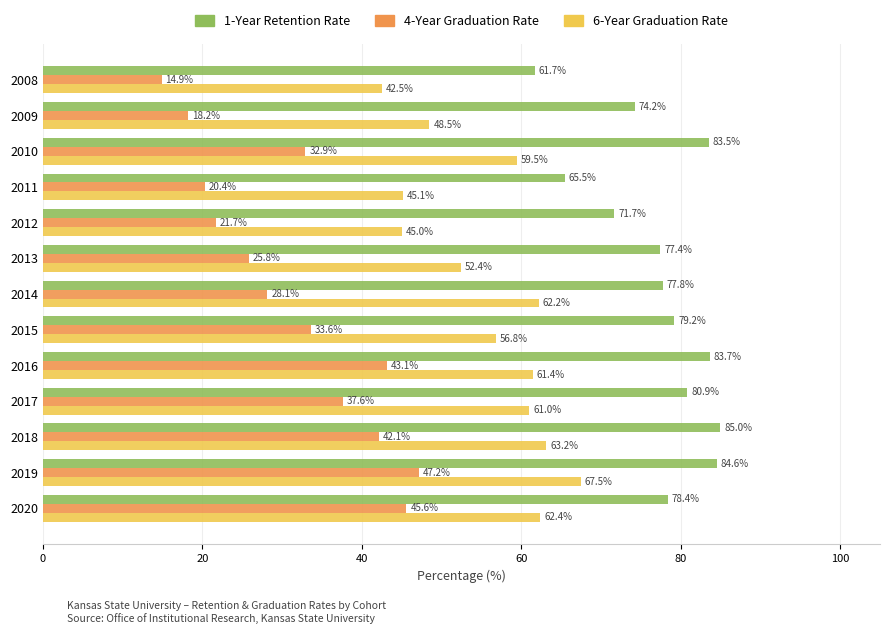

At how many categories does at least one series exceed 25?

13